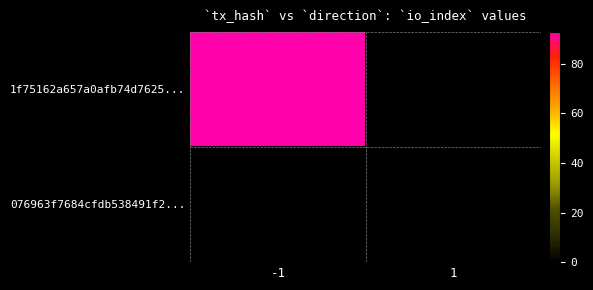

Between -1 and 1, which series saw the biggest shift?

1f75162a657a0afb74d7625a01ca4a362d6b69c